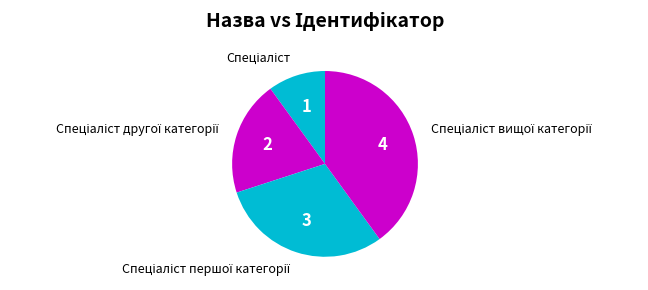

Does any single category account for the majority?

No